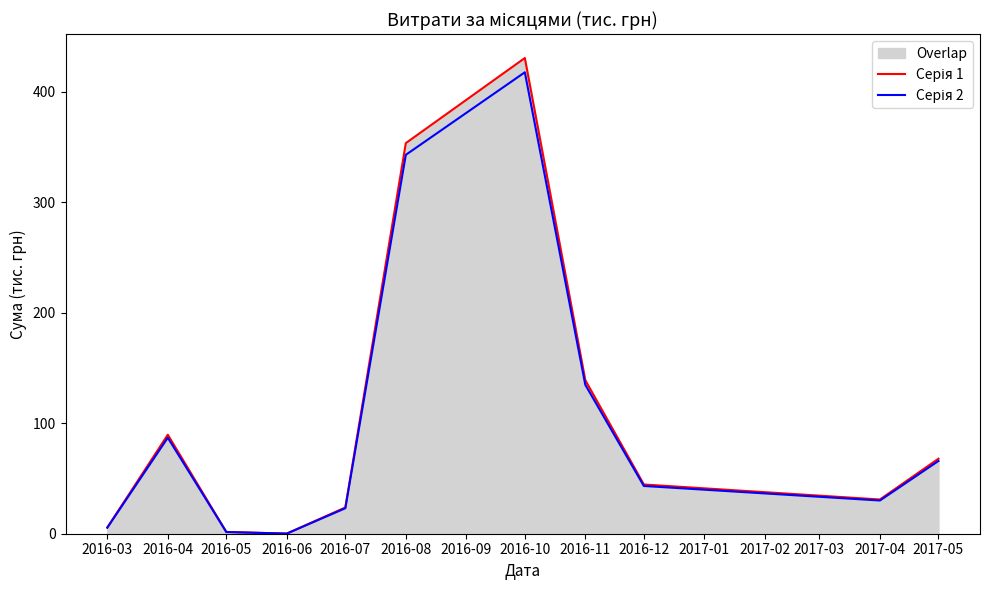

True or false: Серія 1 has a value of 523.9 at 2016-08.

False